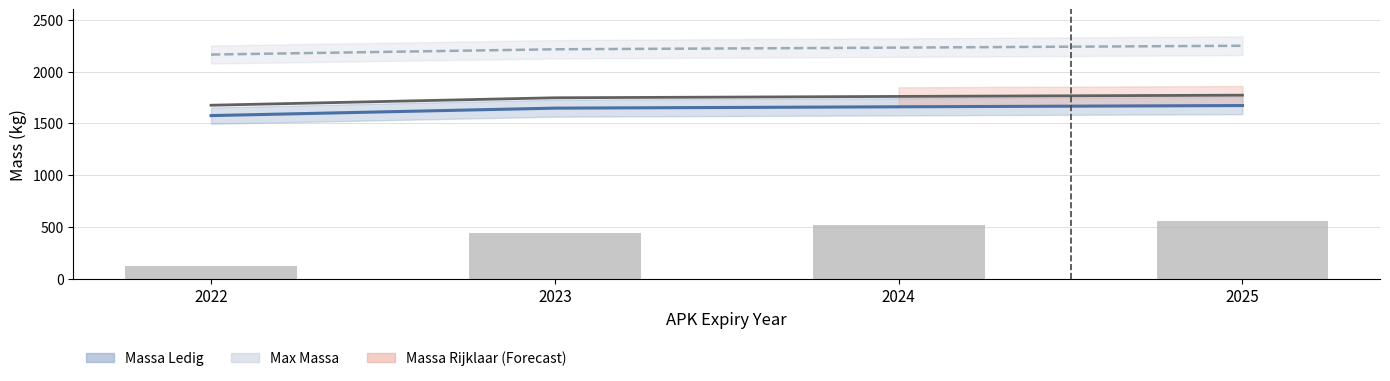

What is the sum of all Massa Ledig values?

6558